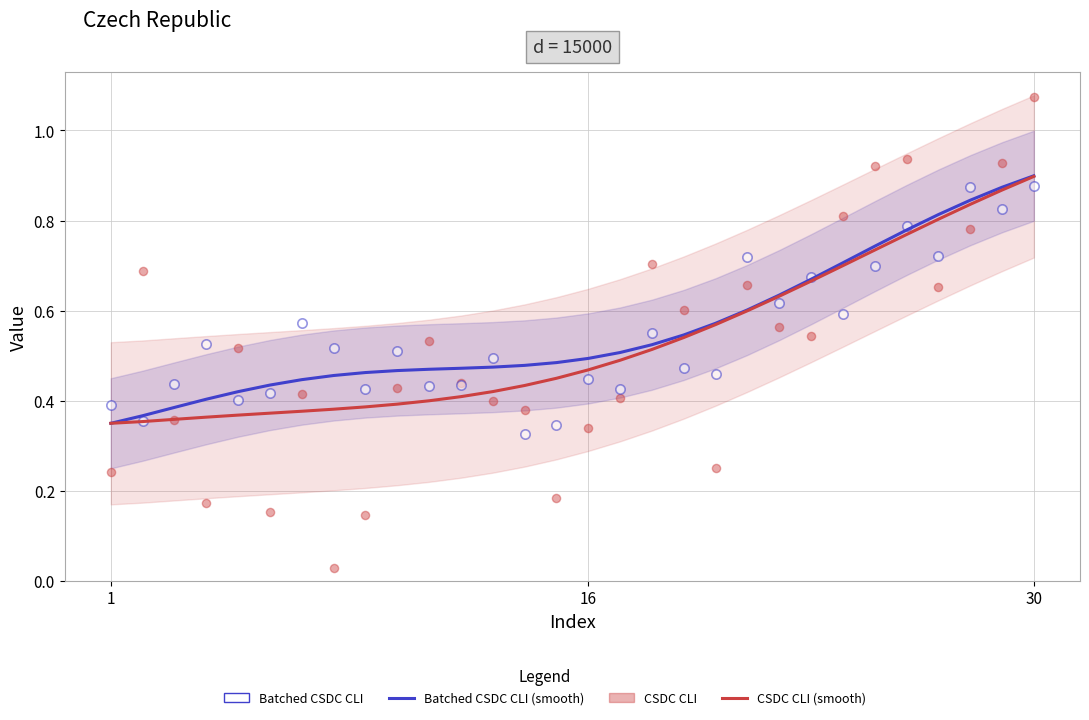

Which series has the widest spread of Y values?

CSDC CLI